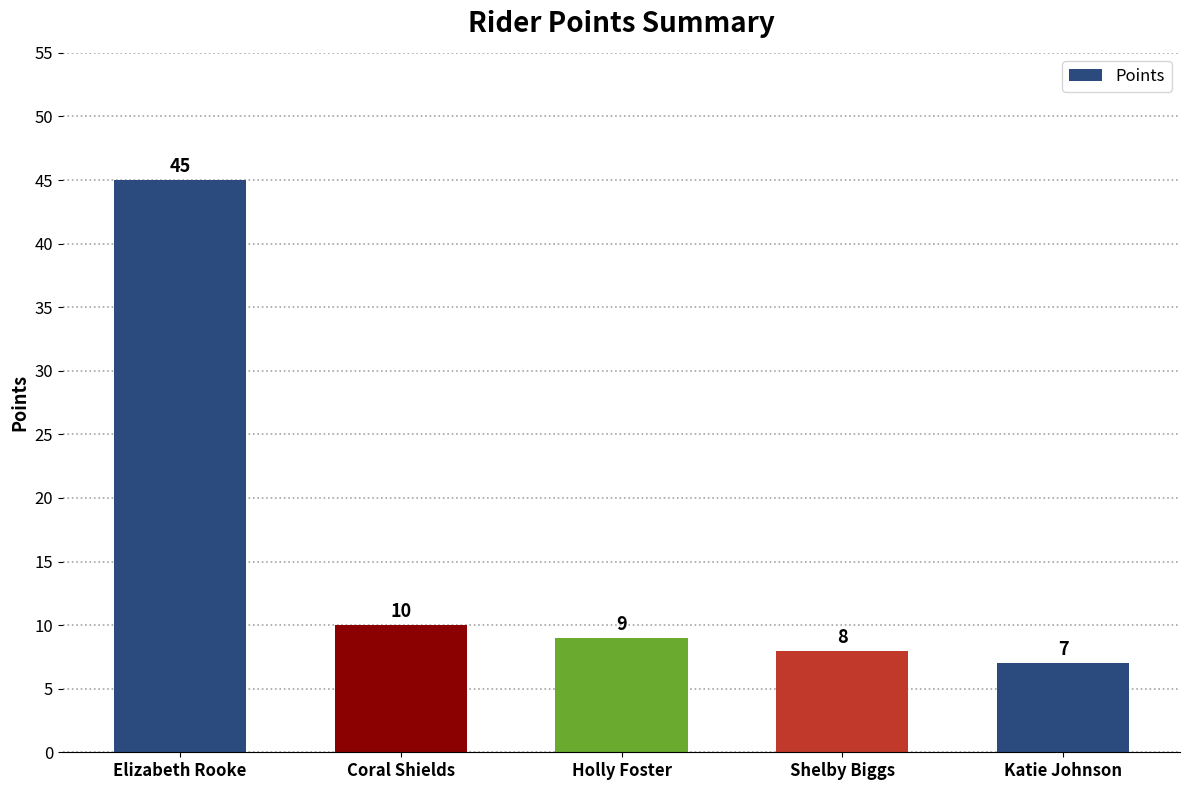

What is the label of the 2nd bar from the left?

Coral Shields